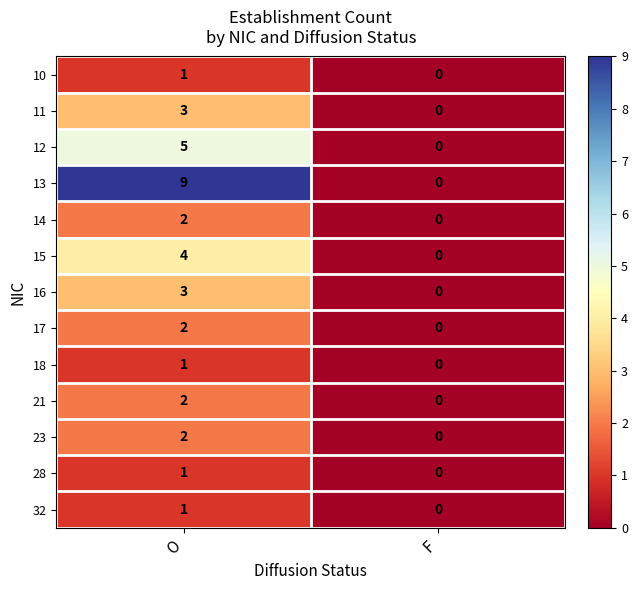

Reading right to left, extract all data points from this chart.

10: F=0	O=1
11: F=0	O=3
12: F=0	O=5
13: F=0	O=9
14: F=0	O=2
15: F=0	O=4
16: F=0	O=3
17: F=0	O=2
18: F=0	O=1
21: F=0	O=2
23: F=0	O=2
28: F=0	O=1
32: F=0	O=1